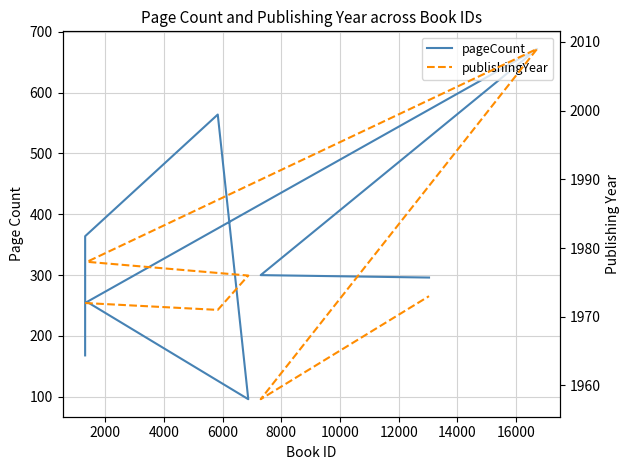

What is the average value of the publishingYear series?

1976